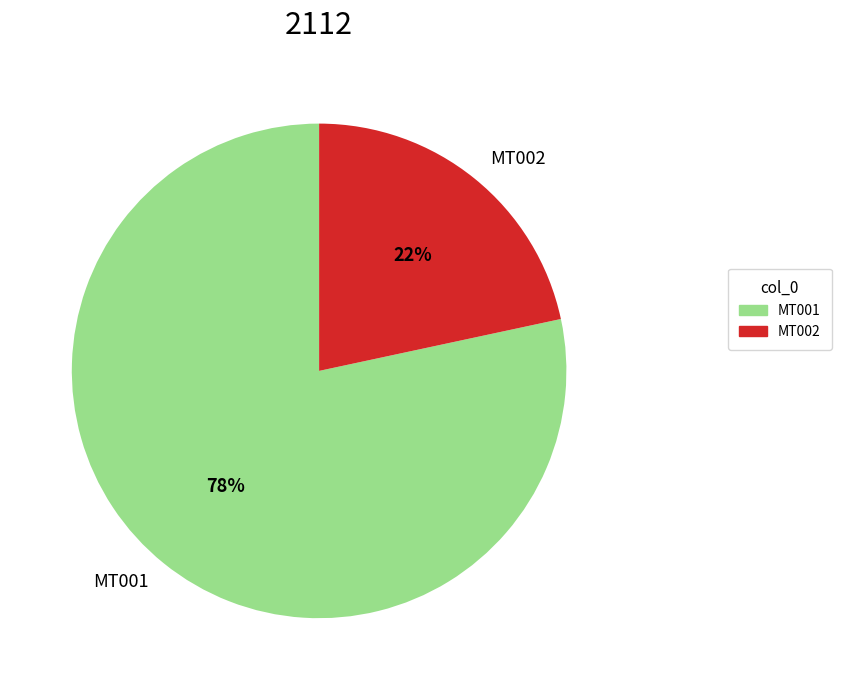

To the nearest percent, what is the combined percentage of MT002 and MT001?

100%